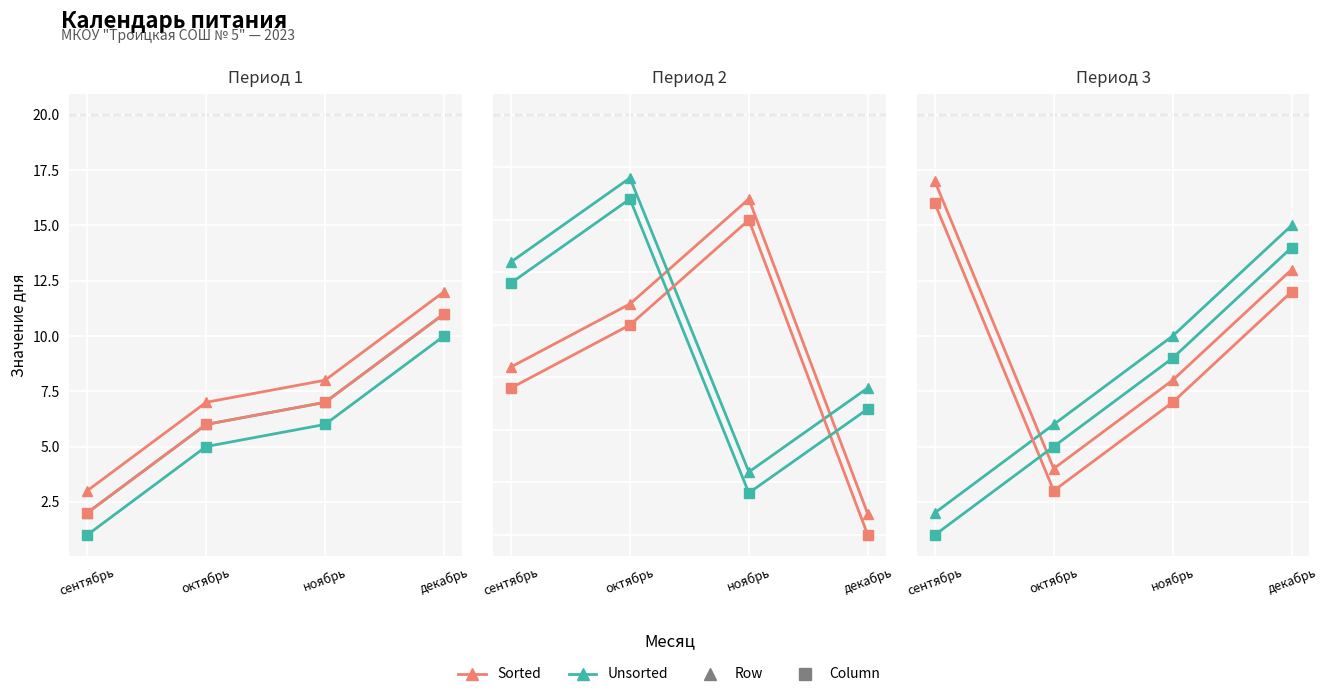

What is the value of the Unsorted-Col (Square) point at the 4th from the left?

14